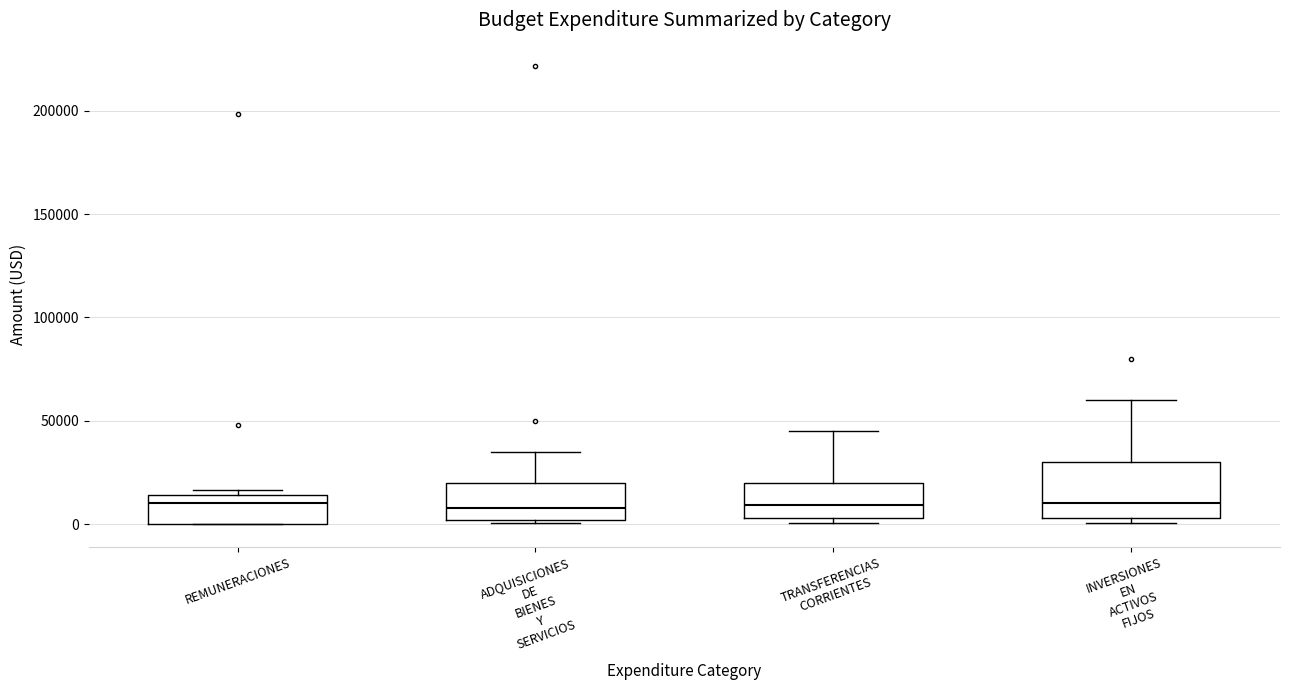

Where does the median line of the box for INVERSIONES EN ACTIVOS FIJOS sit on the y-axis? The values are not printed on the chart, so give them approximately, as read against the axis.

10000